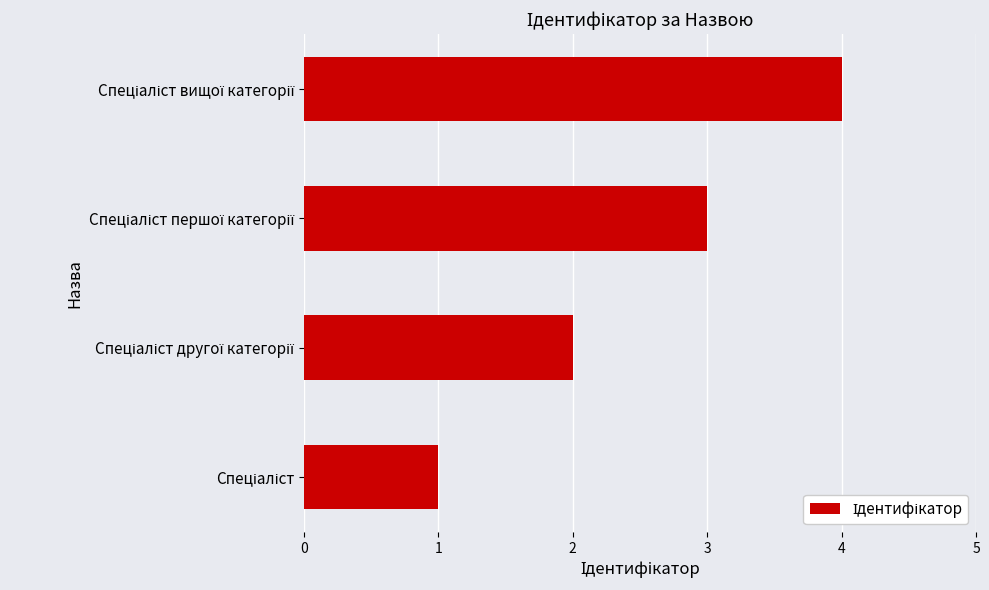

Does the chart contain any negative values?

No